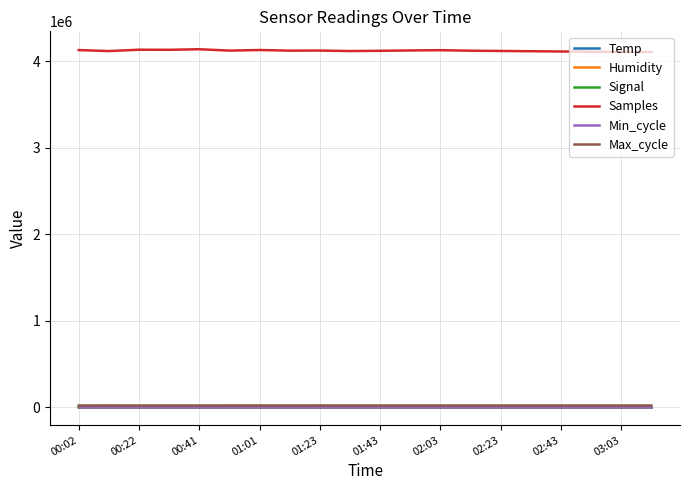

Which series has the largest total across all categories?

Samples